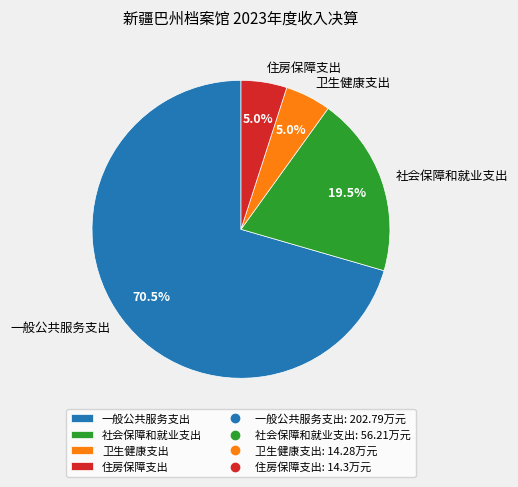

Do 一般公共服务支出 and 住房保障支出 together represent more than half of the pie?

Yes